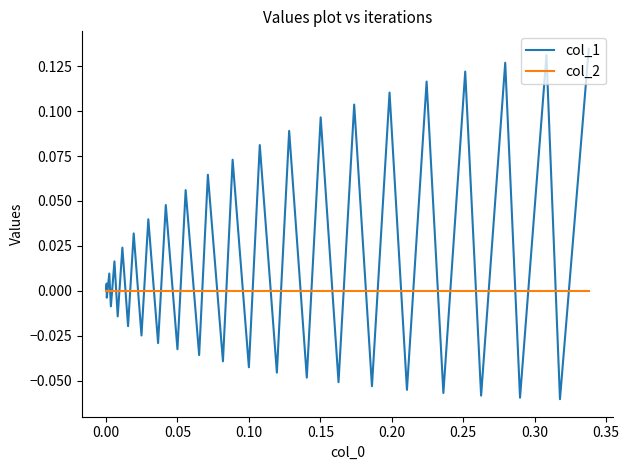

Rank the series by their average value, from highest to lowest.

col_1, col_2